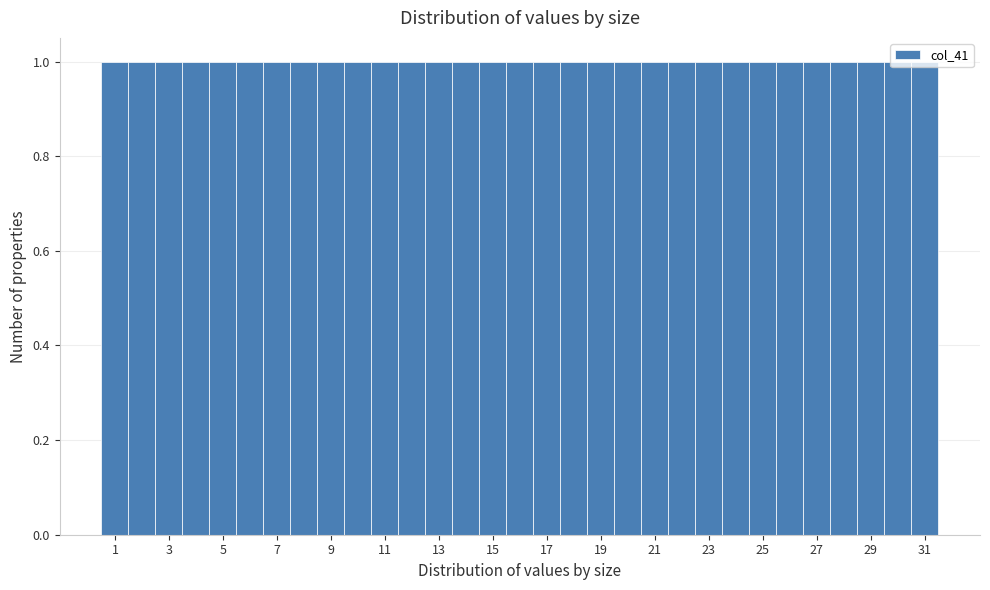

How tall is the bar that spans 22.5 to 23.5 on the x-axis? Neither the bar edges nor the heights are printed on the chart, so give them approximately, as read against the axes.

1